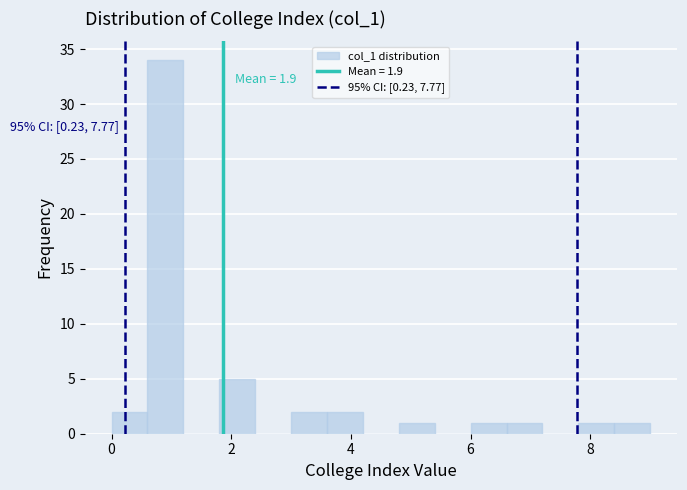

Around what value on the x-axis is the tallest bar? Give the approximate position of its centre, as read against the axis.

1.0